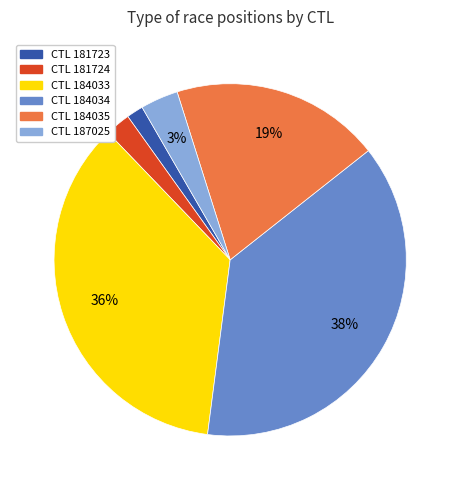

Combined, do CTL 184035 and CTL 187025 account for over 50%?

No